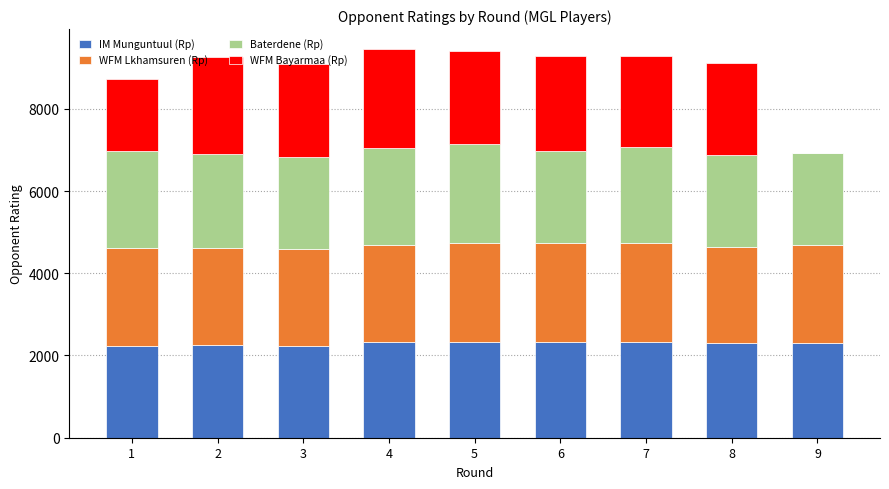

What is the total value across all series at 5?

9414